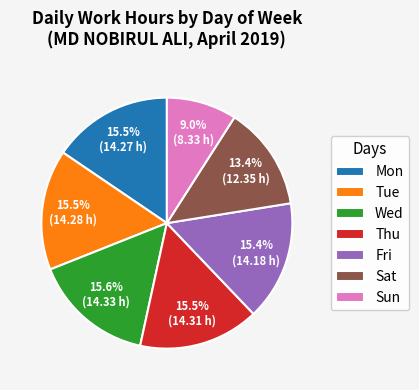

Count the number of slices in the pie.

7